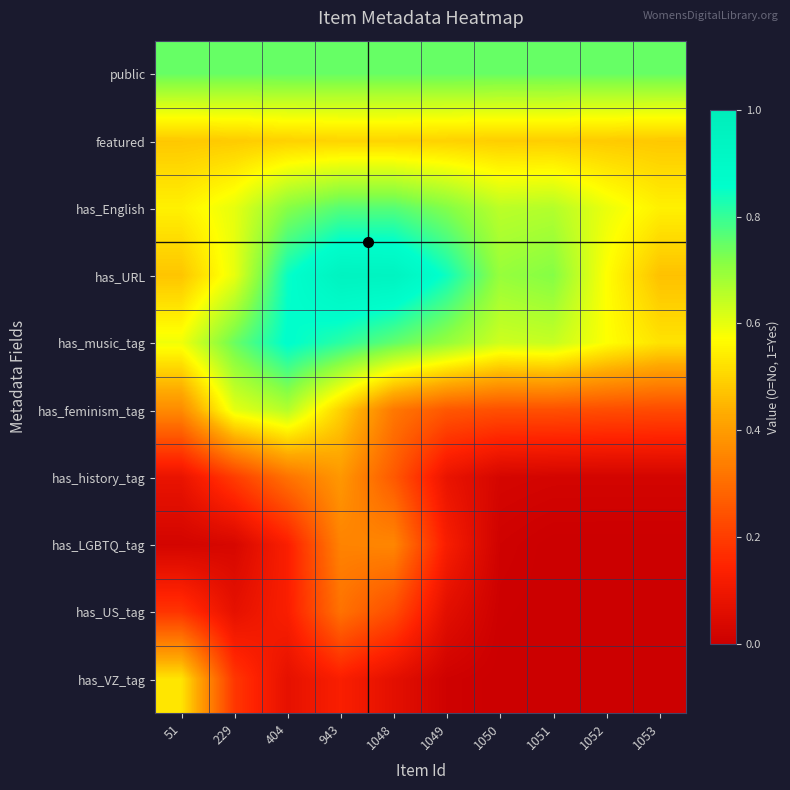

Reading right to left, extract all data points from this chart.

public: 1053=0.7	1052=0.7	1051=0.7	1050=0.7	1049=0.7	1048=0.7	943=0.7	404=0.7	229=0.7	51=0.7
featured: 1053=0.5	1052=0.5	1051=0.5	1050=0.5	1049=0.5	1048=0.5	943=0.5	404=0.5	229=0.5	51=0.5
has_English: 1053=0.5	1052=0.6	1051=0.7	1050=0.7	1049=0.7	1048=0.8	943=0.8	404=0.7	229=0.6	51=0.5
has_URL: 1053=0.5	1052=0.6	1051=0.7	1050=0.7	1049=0.8	1048=0.9	943=1.0	404=0.8	229=0.6	51=0.5
has_music_tag: 1053=0.5	1052=0.6	1051=0.6	1050=0.6	1049=0.7	1048=0.8	943=0.8	404=0.9	229=0.7	51=0.6
has_feminism_tag: 1053=0.2	1052=0.2	1051=0.2	1050=0.2	1049=0.3	1048=0.3	943=0.5	404=0.7	229=0.6	51=0.4
has_history_tag: 1053=0.0	1052=0.0	1051=0.0	1050=0.0	1049=0.1	1048=0.3	943=0.4	404=0.3	229=0.2	51=0.1
has_LGBTQ_tag: 1053=0.0	1052=0.0	1051=0.0	1050=0.0	1049=0.1	1048=0.4	943=0.3	404=0.1	229=0.0	51=0.0
has_US_tag: 1053=0.0	1052=0.0	1051=0.0	1050=0.0	1049=0.1	1048=0.2	943=0.3	404=0.1	229=0.1	51=0.2
has_VZ_tag: 1053=0.0	1052=0.0	1051=0.0	1050=0.0	1049=0.0	1048=0.1	943=0.1	404=0.1	229=0.2	51=0.5